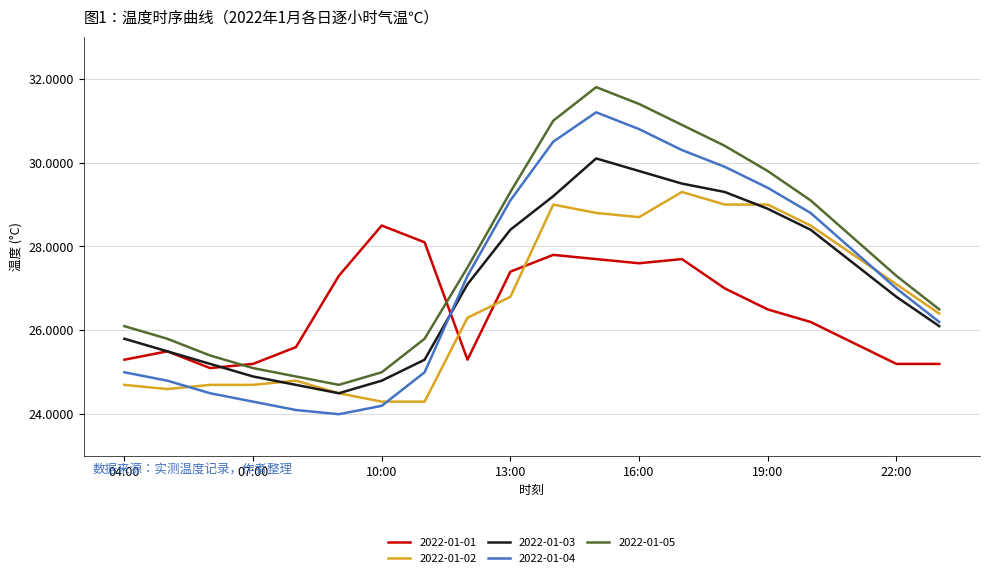

What are all the series names shown in the legend?

2022-01-01, 2022-01-02, 2022-01-03, 2022-01-04, 2022-01-05